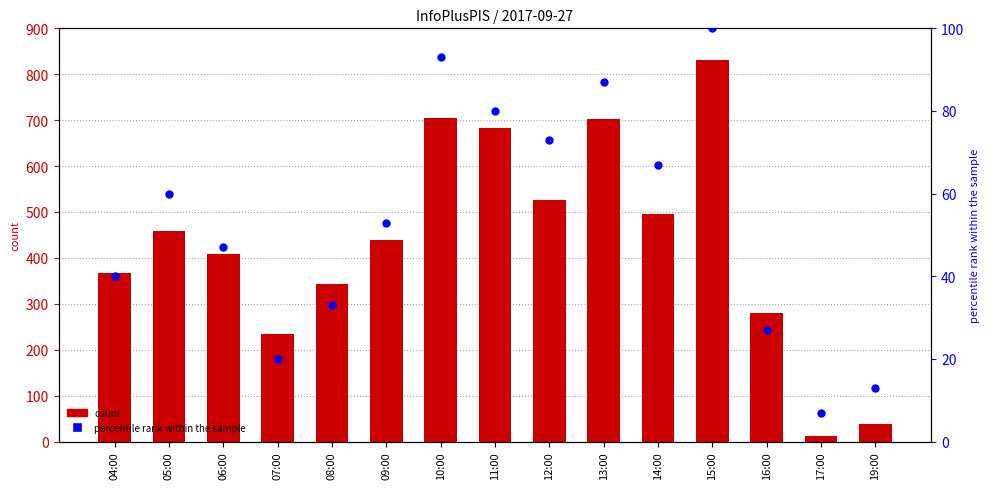

Which series reaches the minimum Y coordinate?

percentile rank within the sample